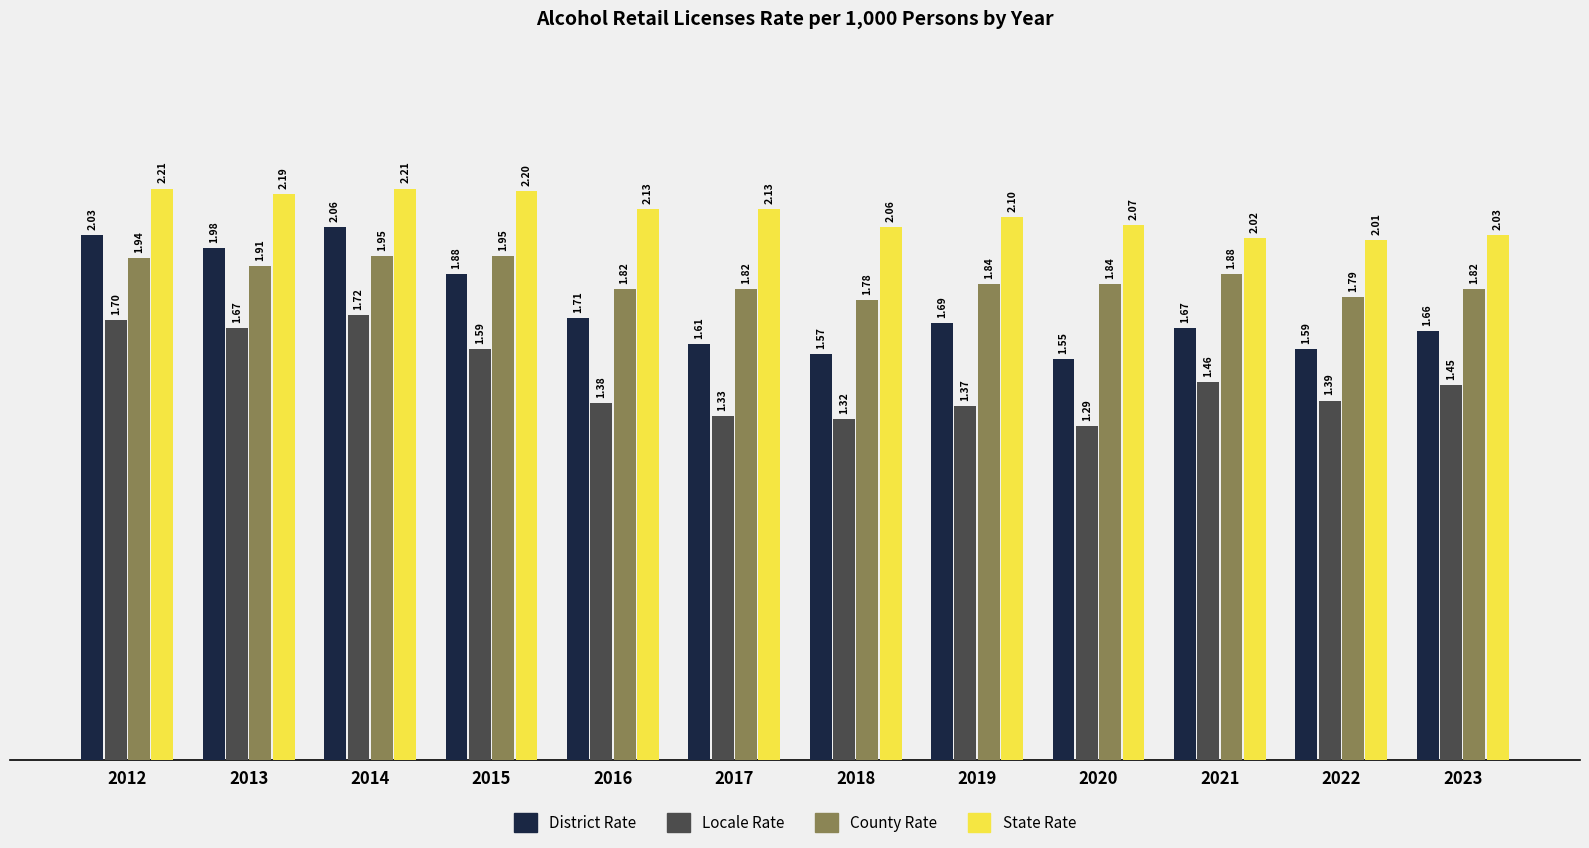

How many groups of bars are there?

12